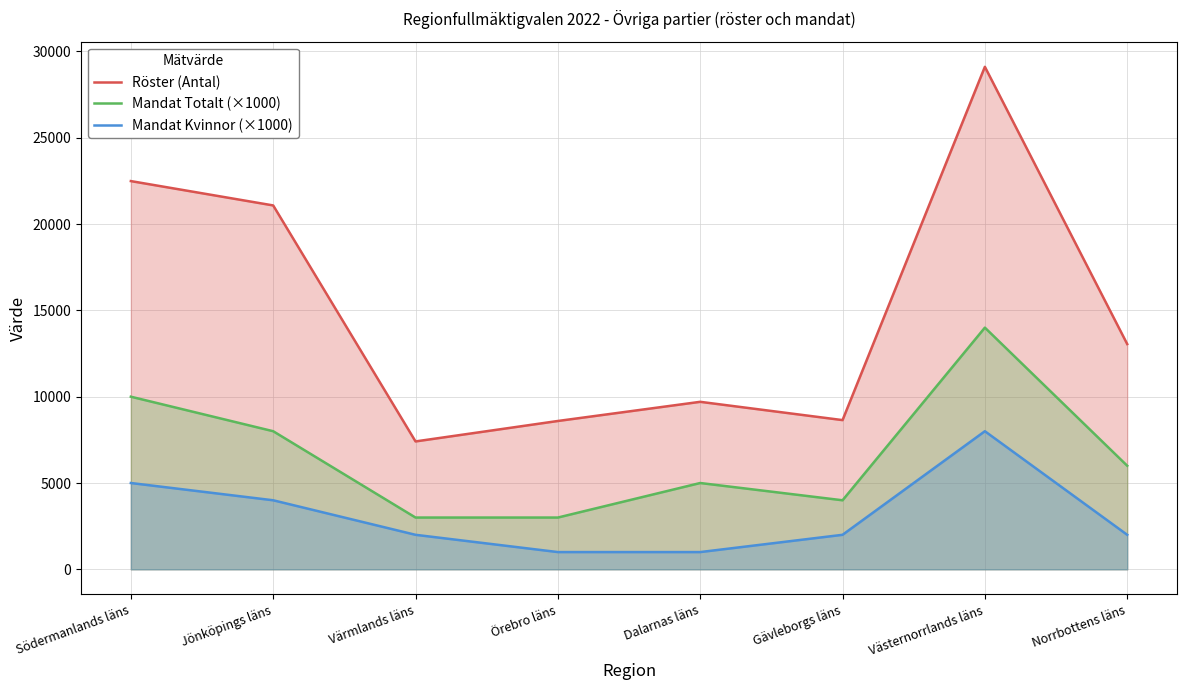

How many values in the Mandat Totalt (×1000) series are below 6000?

4